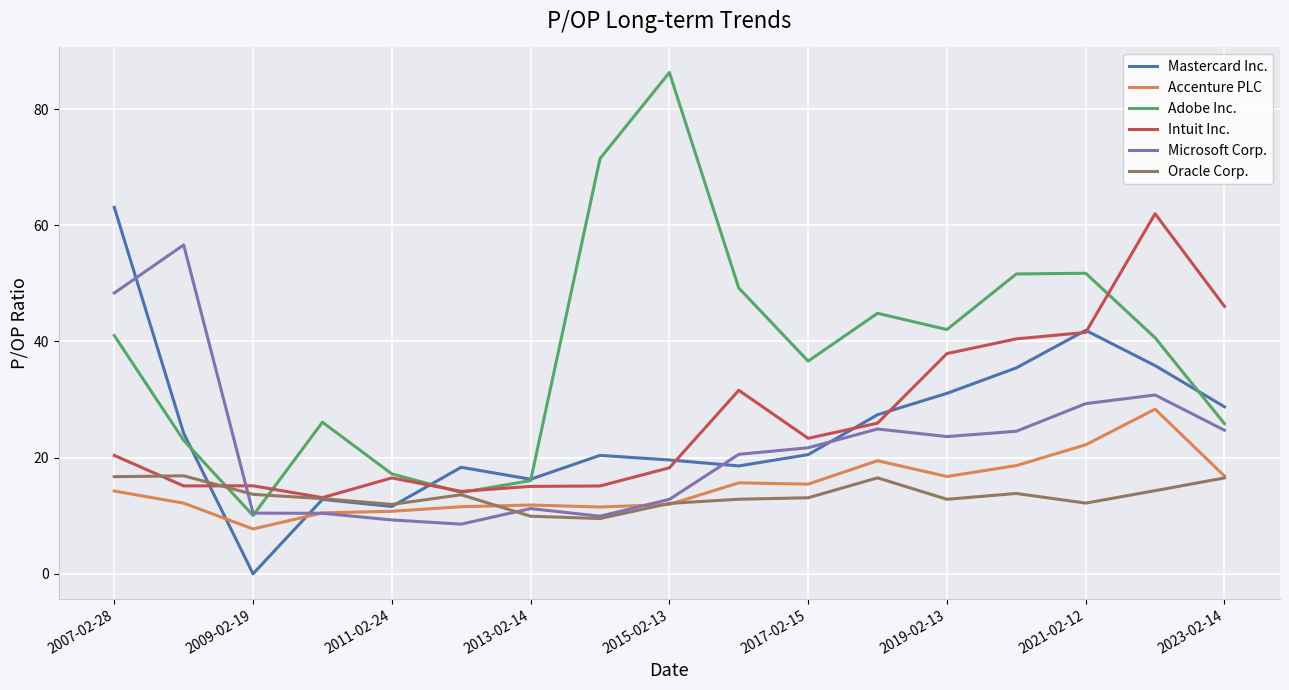

List the series in order of their peak value, lowest first.

Oracle Corp., Accenture PLC, Microsoft Corp., Intuit Inc., Mastercard Inc., Adobe Inc.